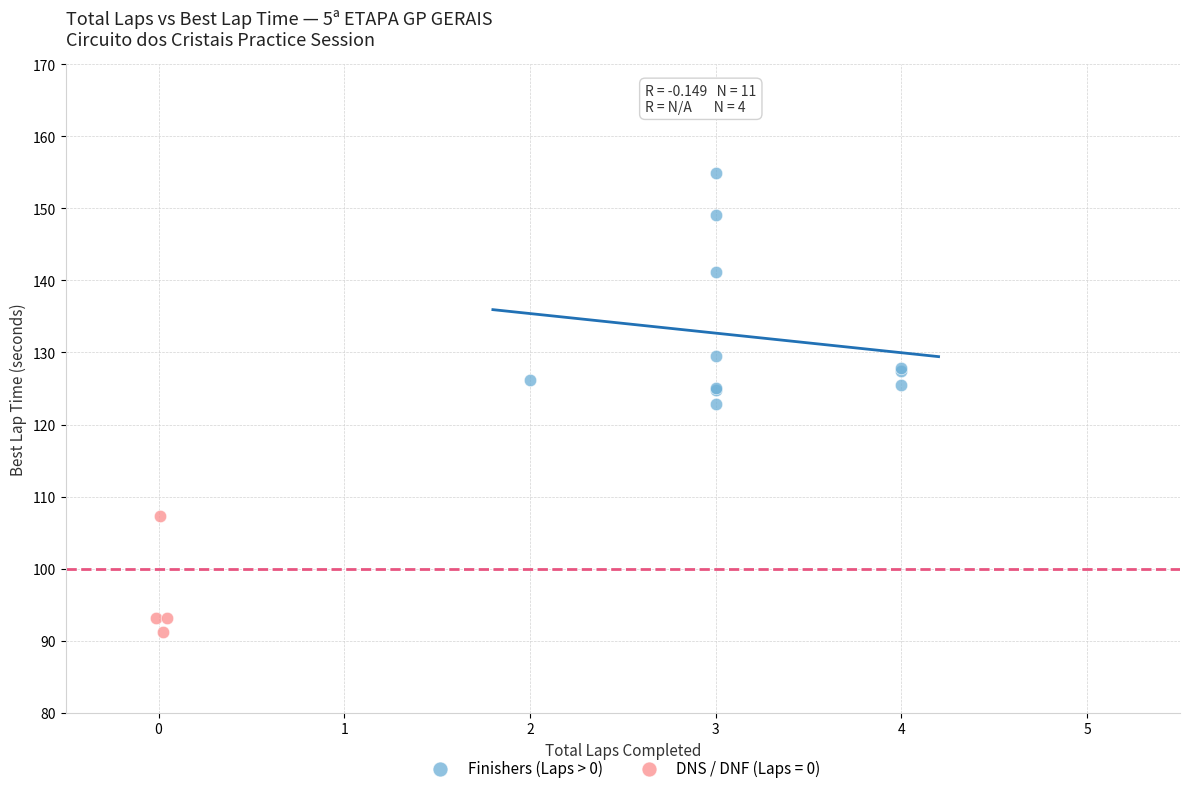

Which series contains the lowest Y value?

DNS / DNF (Laps = 0)